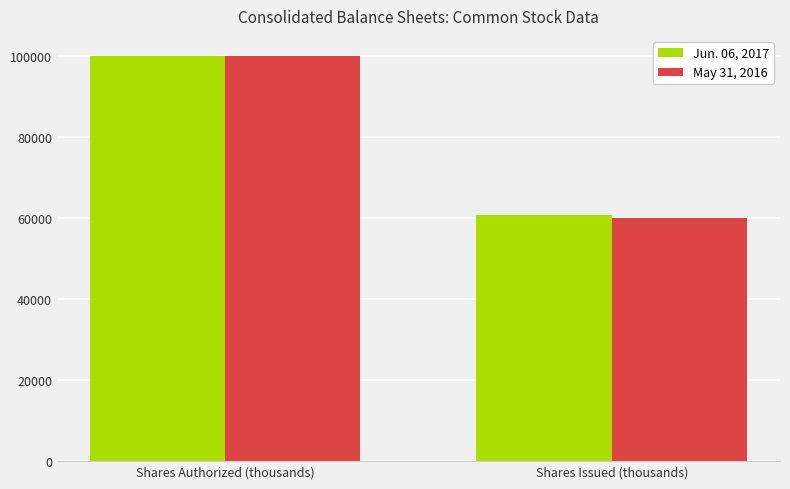

What is the total value across all series at Shares Issued (thousands)?

120892